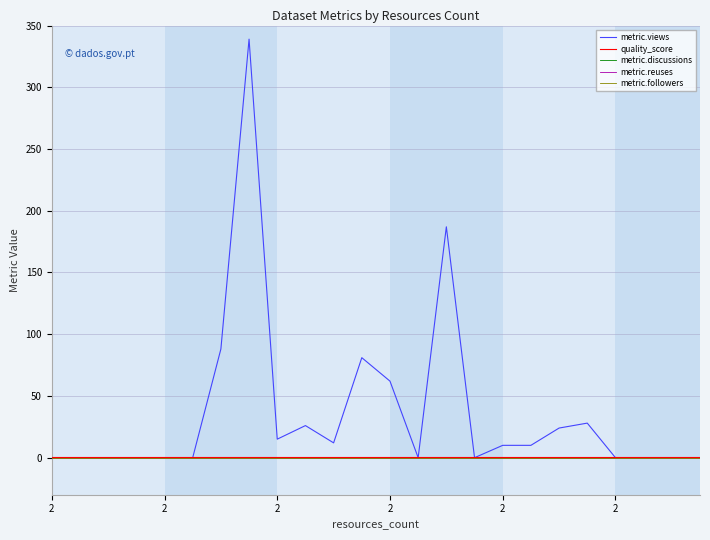

Does the chart display data point markers on the line(s)?

No